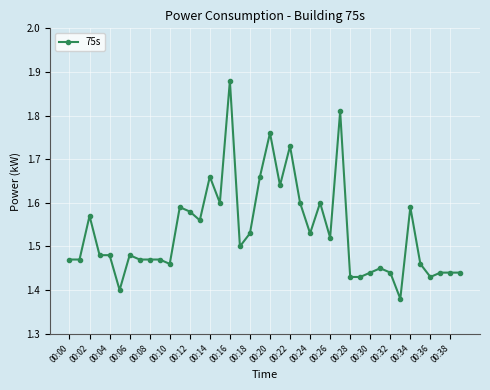

Does the chart have visible grid lines?

Yes